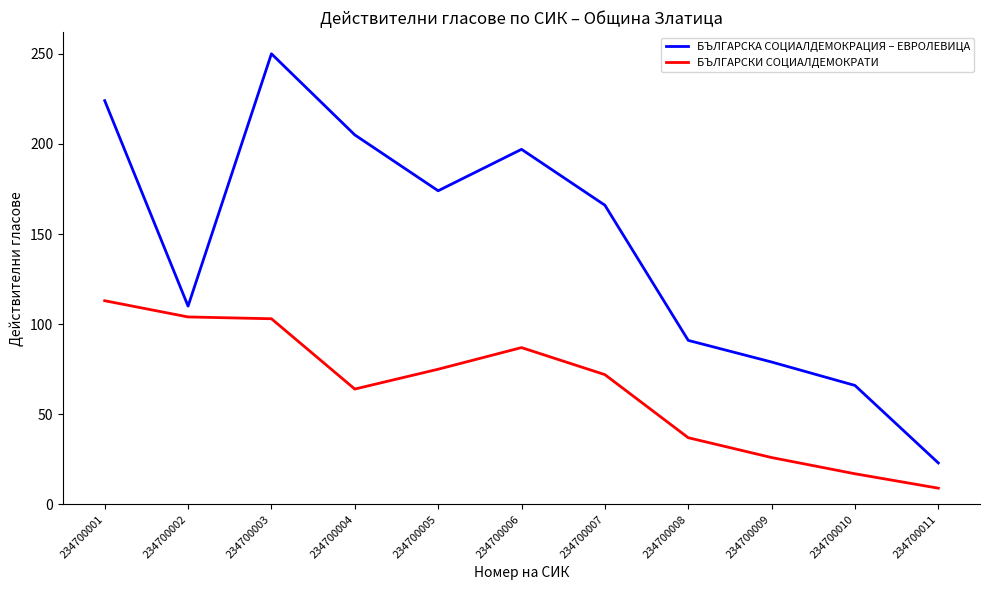

What is the sum of all БЪЛГАРСКА СОЦИАЛДЕМОКРАЦИЯ – ЕВРОЛЕВИЦА values?

1585